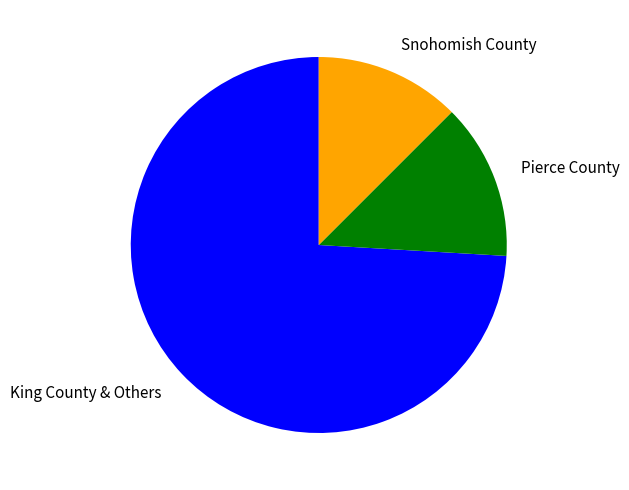

Do Pierce County and Snohomish County together represent more than half of the pie?

No